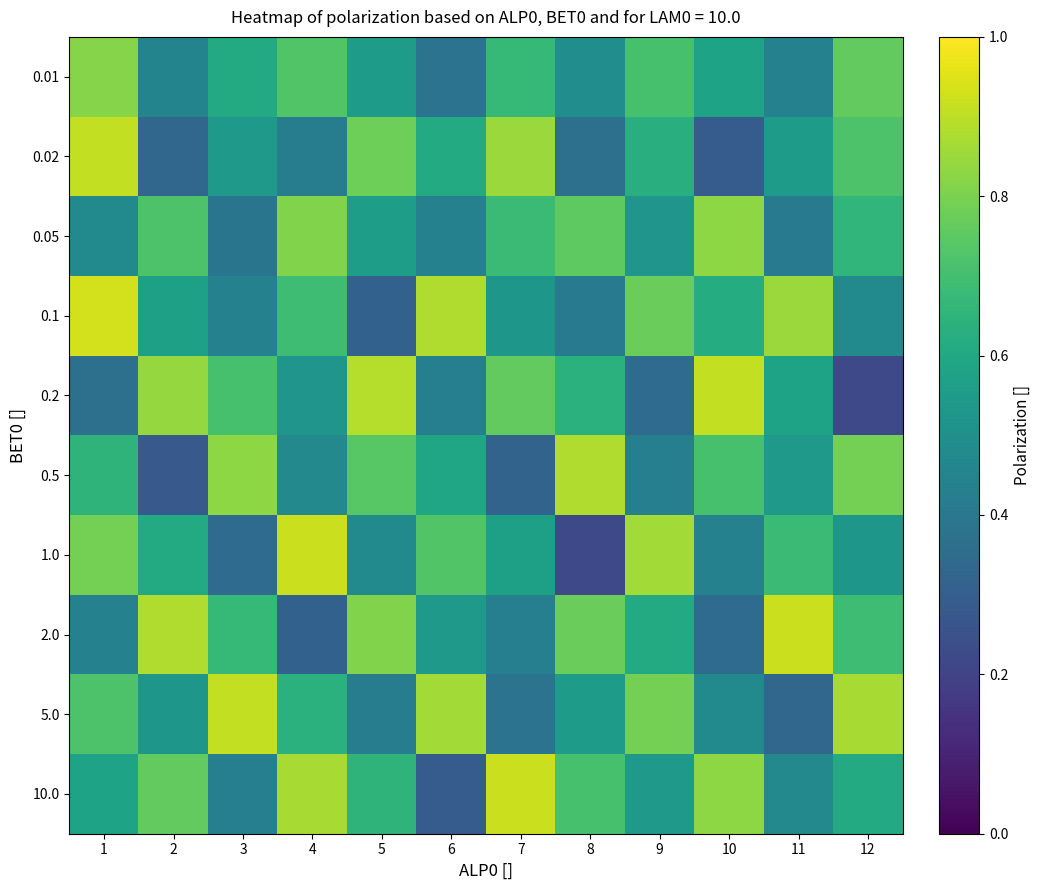

Between 8 and 5, which is larger?

5